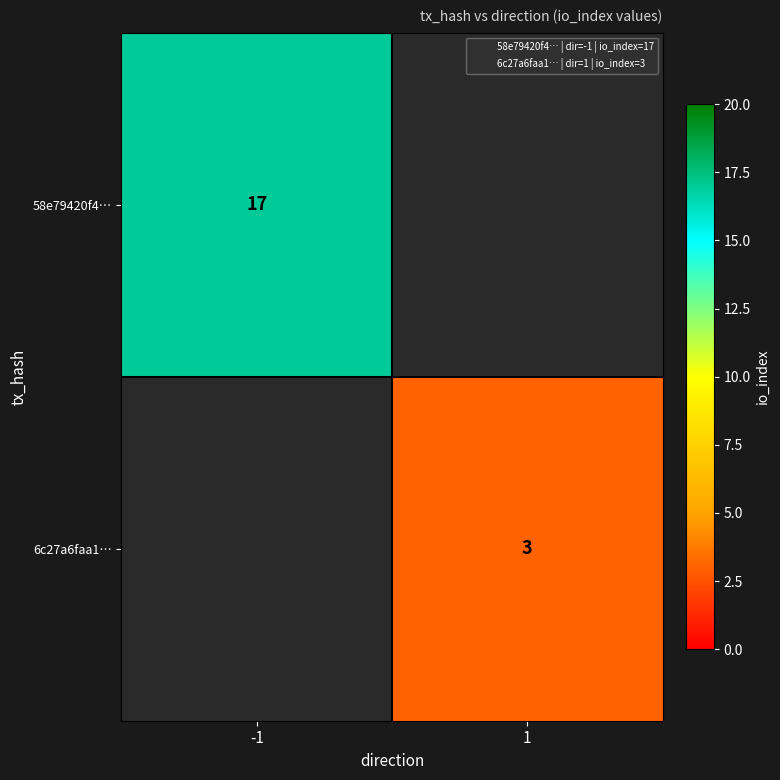

Count the number of data series in this chart.

2